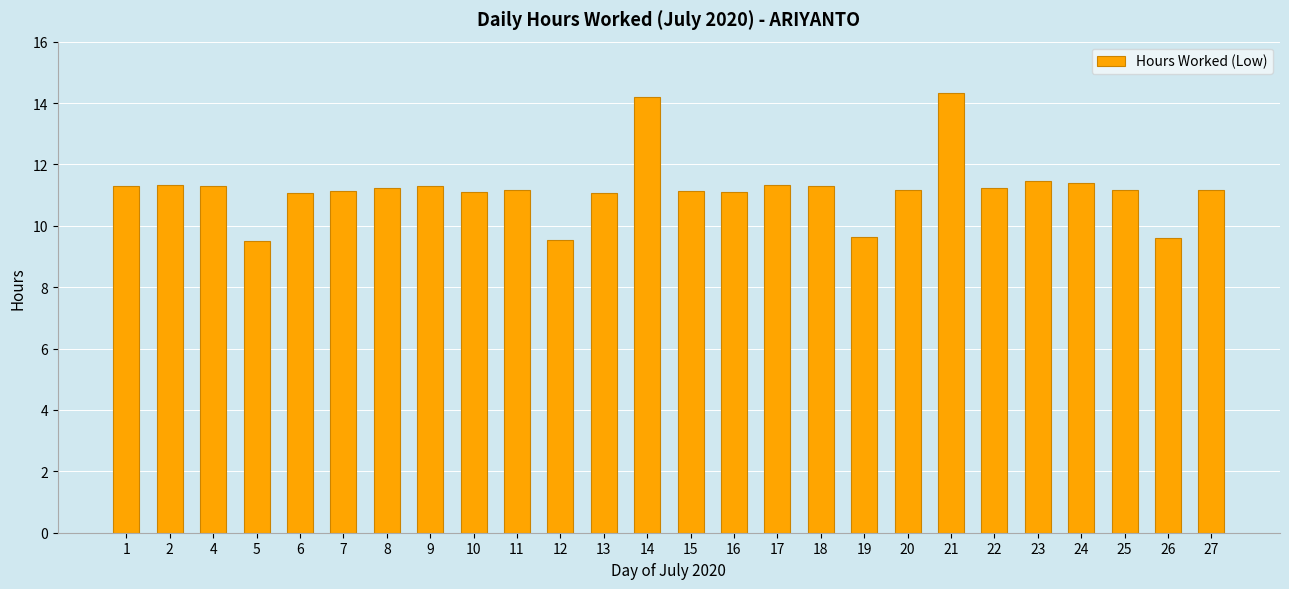

What is the smallest value displayed?

9.5